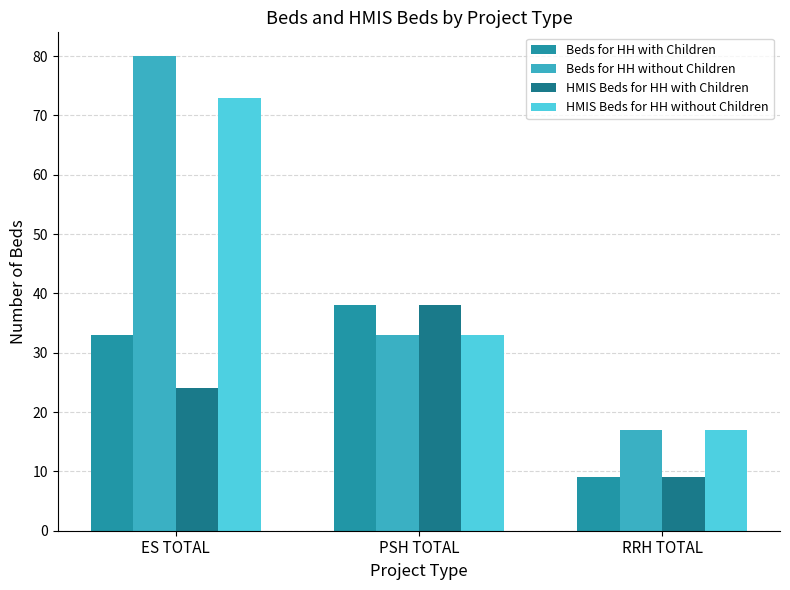

At which label is Beds for HH with Children closest to 23?

ES TOTAL